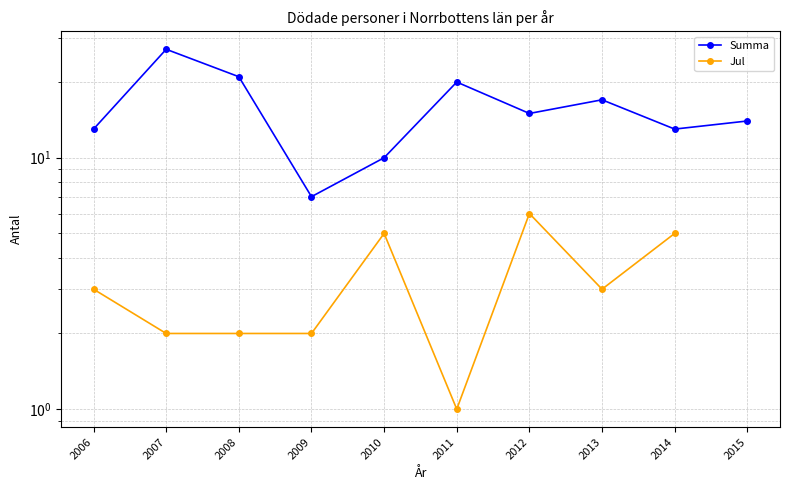

What are all the series names shown in the legend?

Summa, Jul